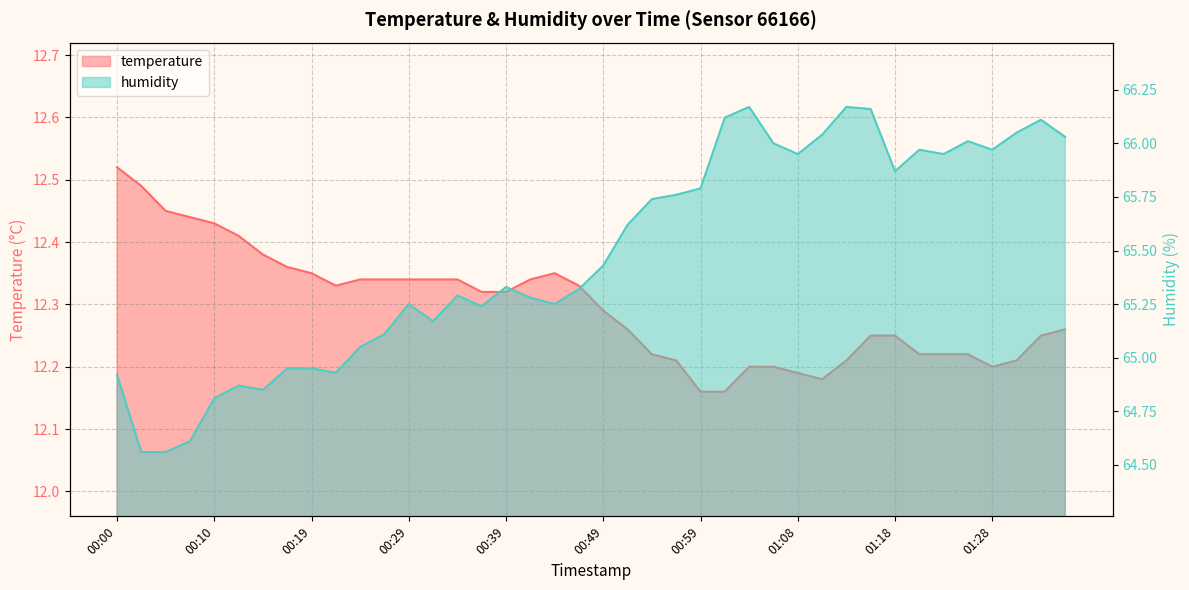

True or false: temperature and humidity cross at least once.

False